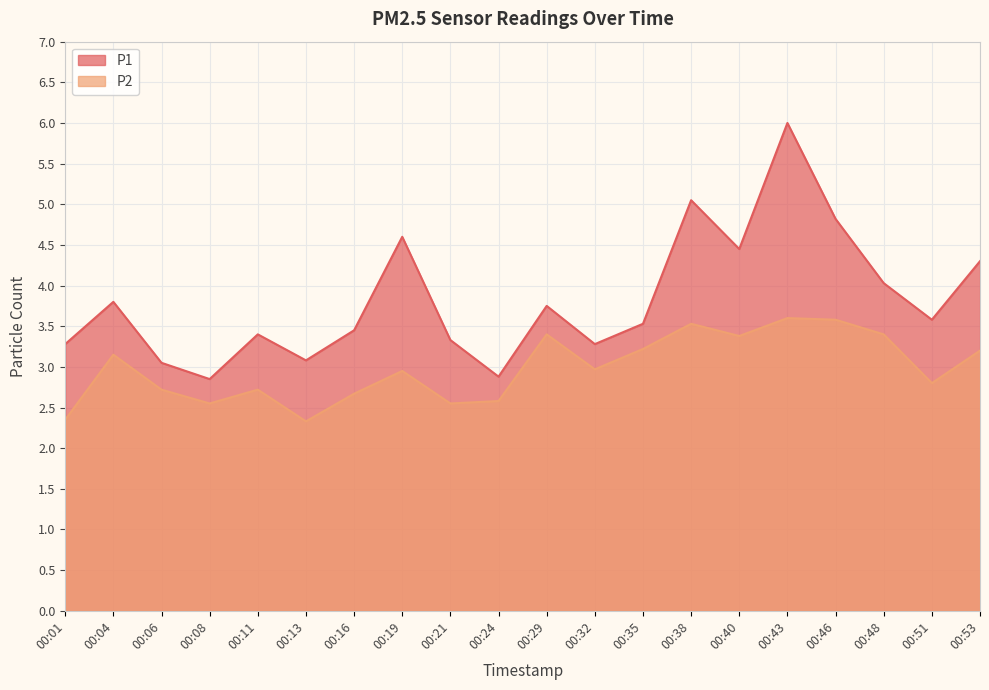

What are all the series names shown in the legend?

P1, P2